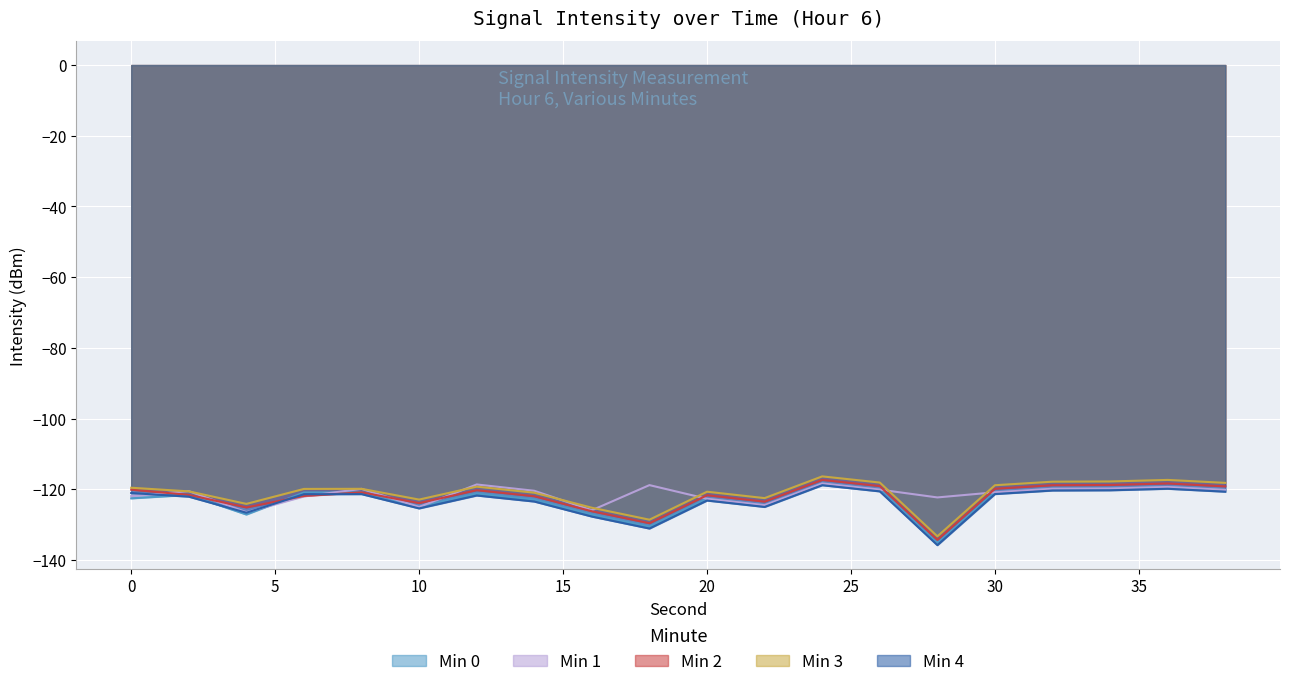

What is the spread (max minus min) of values at 26?

2.5